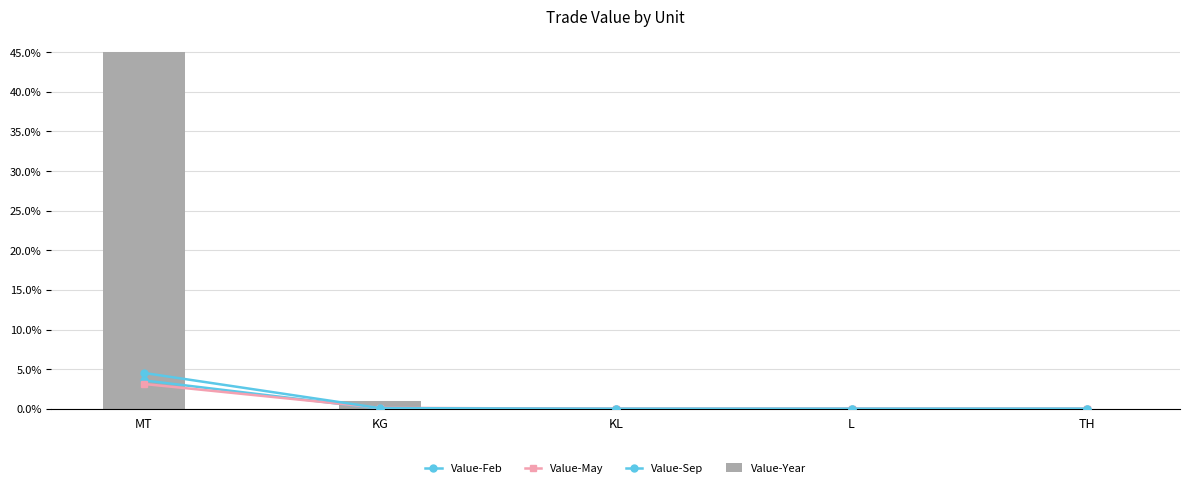

Reading left to right, extract all data points from this chart.

Value-Feb: MT=3.6	KG=0.0	KL=0.0	L=0.0	TH=0.0
Value-May: MT=3.1	KG=0.1	KL=0.0	L=0.0	TH=0.0
Value-Sep: MT=4.5	KG=0.1	KL=0.0	L=0.0	TH=0.0
Value-Year: MT=45.0	KG=0.9	KL=0.0	L=0.0	TH=0.0